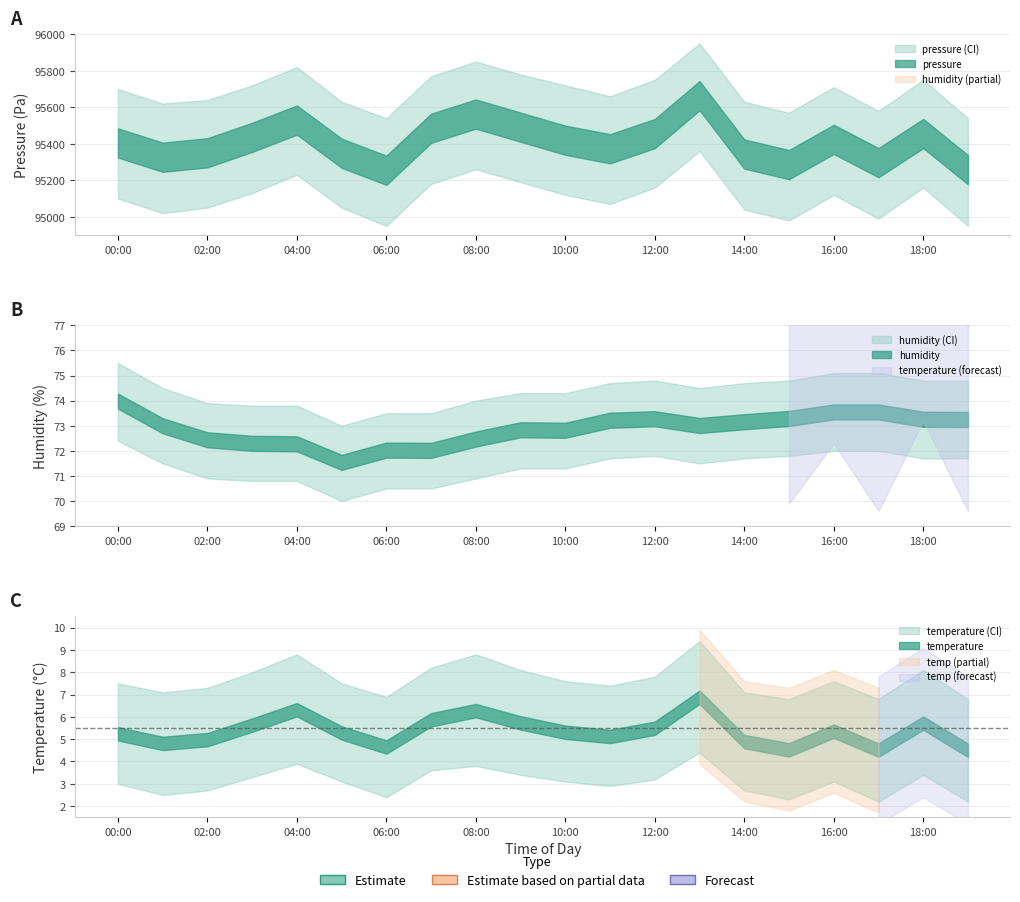

What is the average value of the temperature series?

5.4